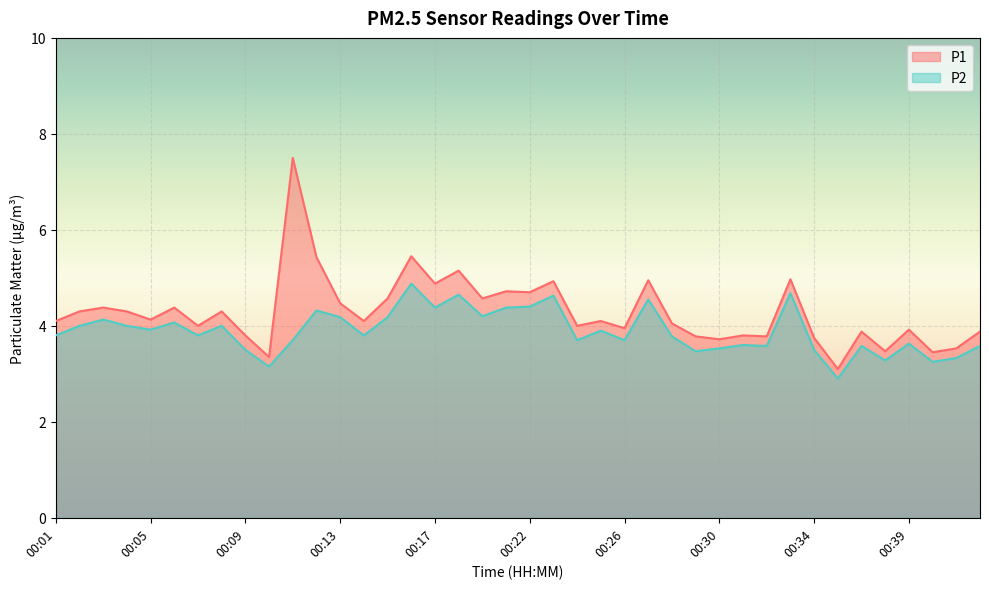

True or false: P2 and P1 cross at least once.

False